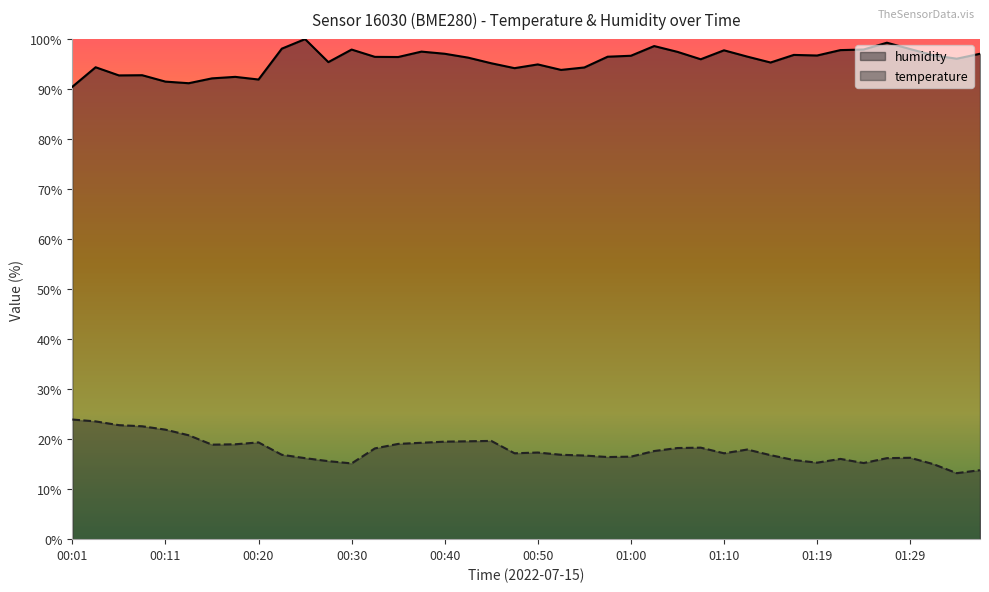

What is the smallest value displayed?

13.2